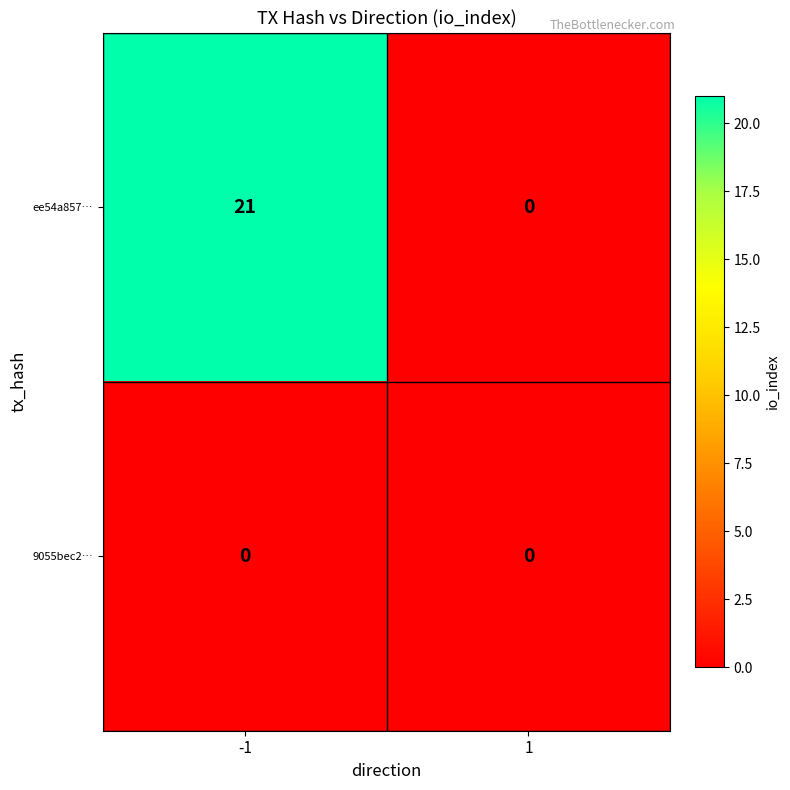

Rank the series by their maximum value, from highest to lowest.

ee54a857…, 9055bec2…